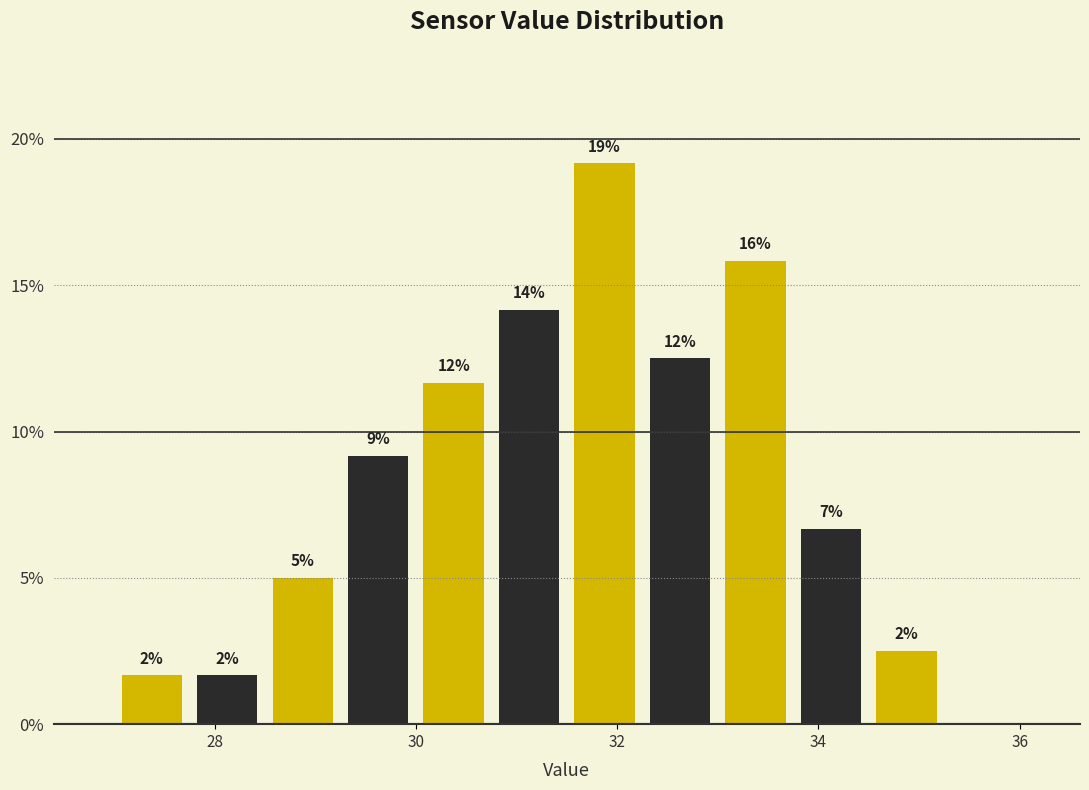

Read against the x-axis, roughly where is the centre of the tallest bar?

31.8